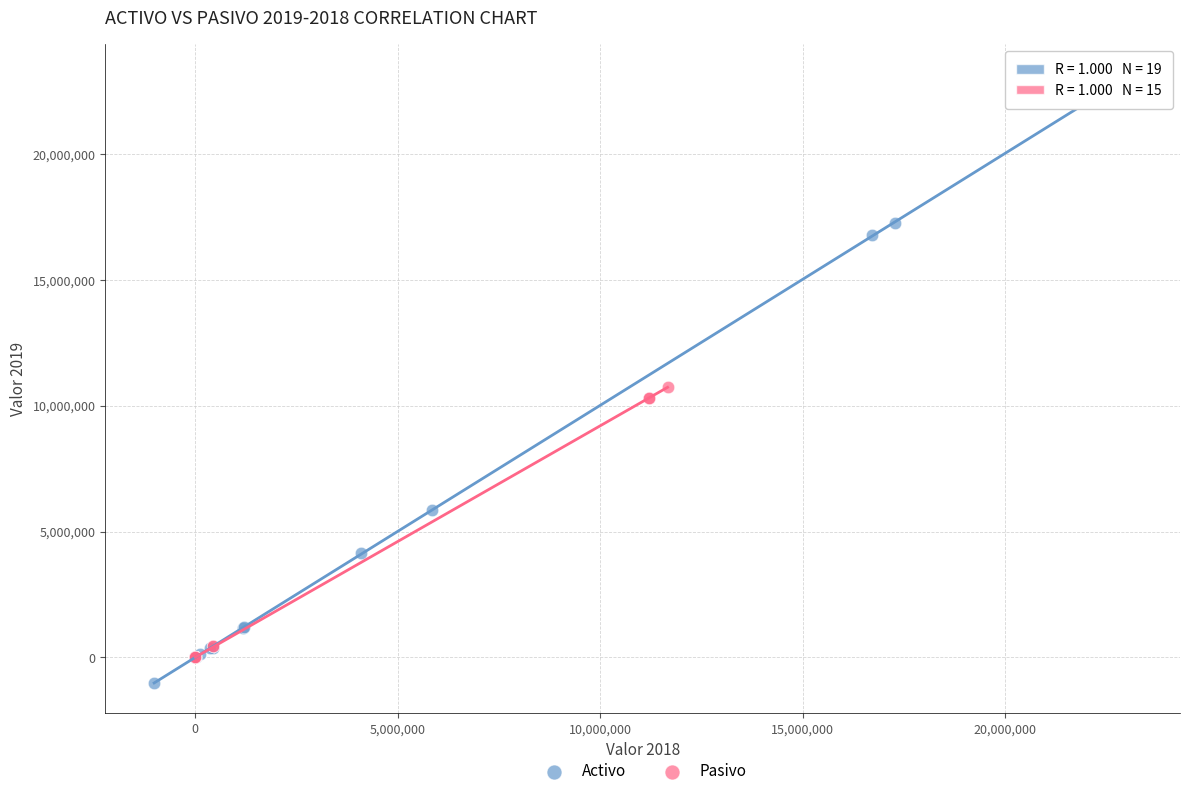

Which series has the largest Y range (max minus min)?

Activo